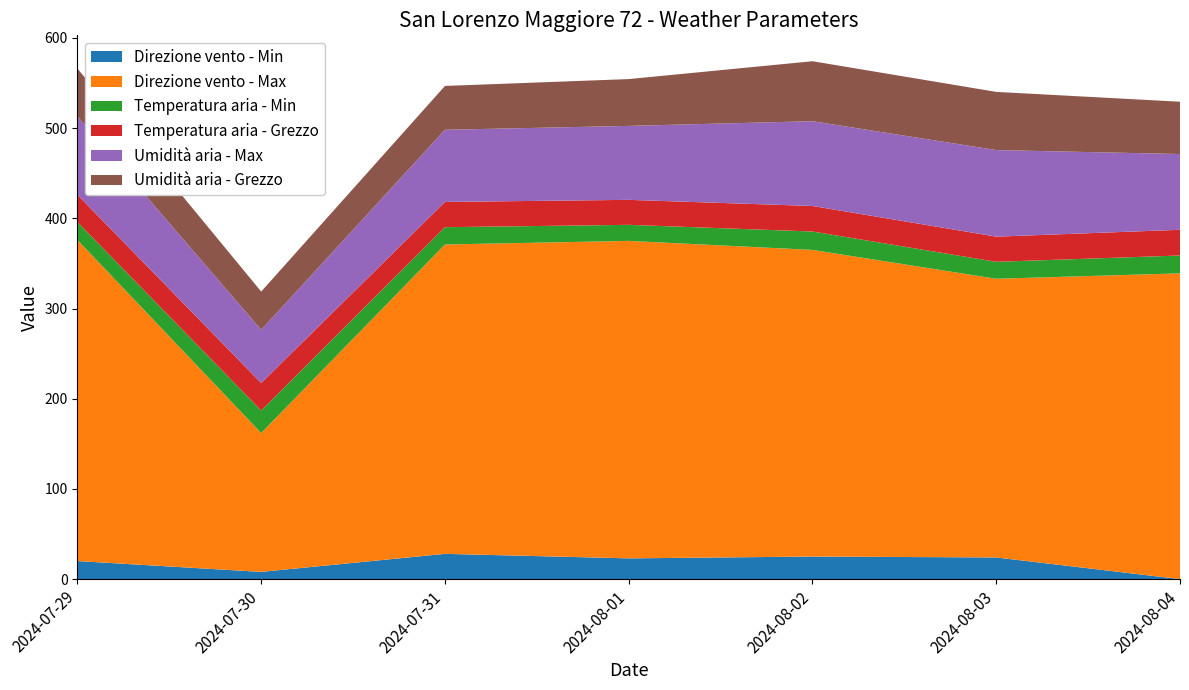

Reading right to left, list all the values displayed in this chart.

Direzione vento - Min: 0.0	24.0	25.0	23.0	28.0	8.0	20.0
Direzione vento - Max: 339.0	309.0	340.0	352.0	343.0	154.0	356.0
Temperatura aria - Min: 19.8	18.8	20.4	17.8	19.2	24.9	19.9
Temperatura aria - Grezzo: 28.5	27.9	28.3	27.7	28.0	30.5	30.2
Umidità aria - Max: 84.0	96.0	94.0	82.0	80.0	59.0	87.0
Umidità aria - Grezzo: 58.0	64.5	66.5	51.9	48.6	42.4	53.0